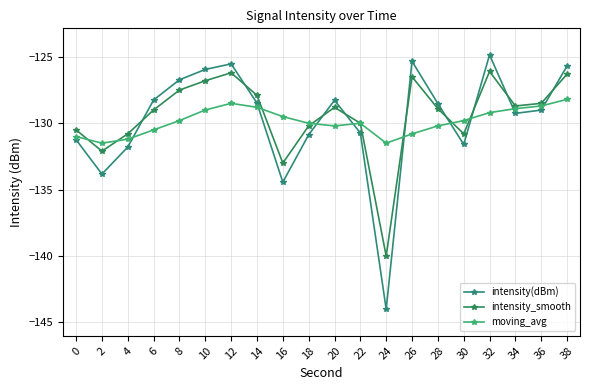

What are all the series names shown in the legend?

intensity(dBm), intensity_smooth, moving_avg